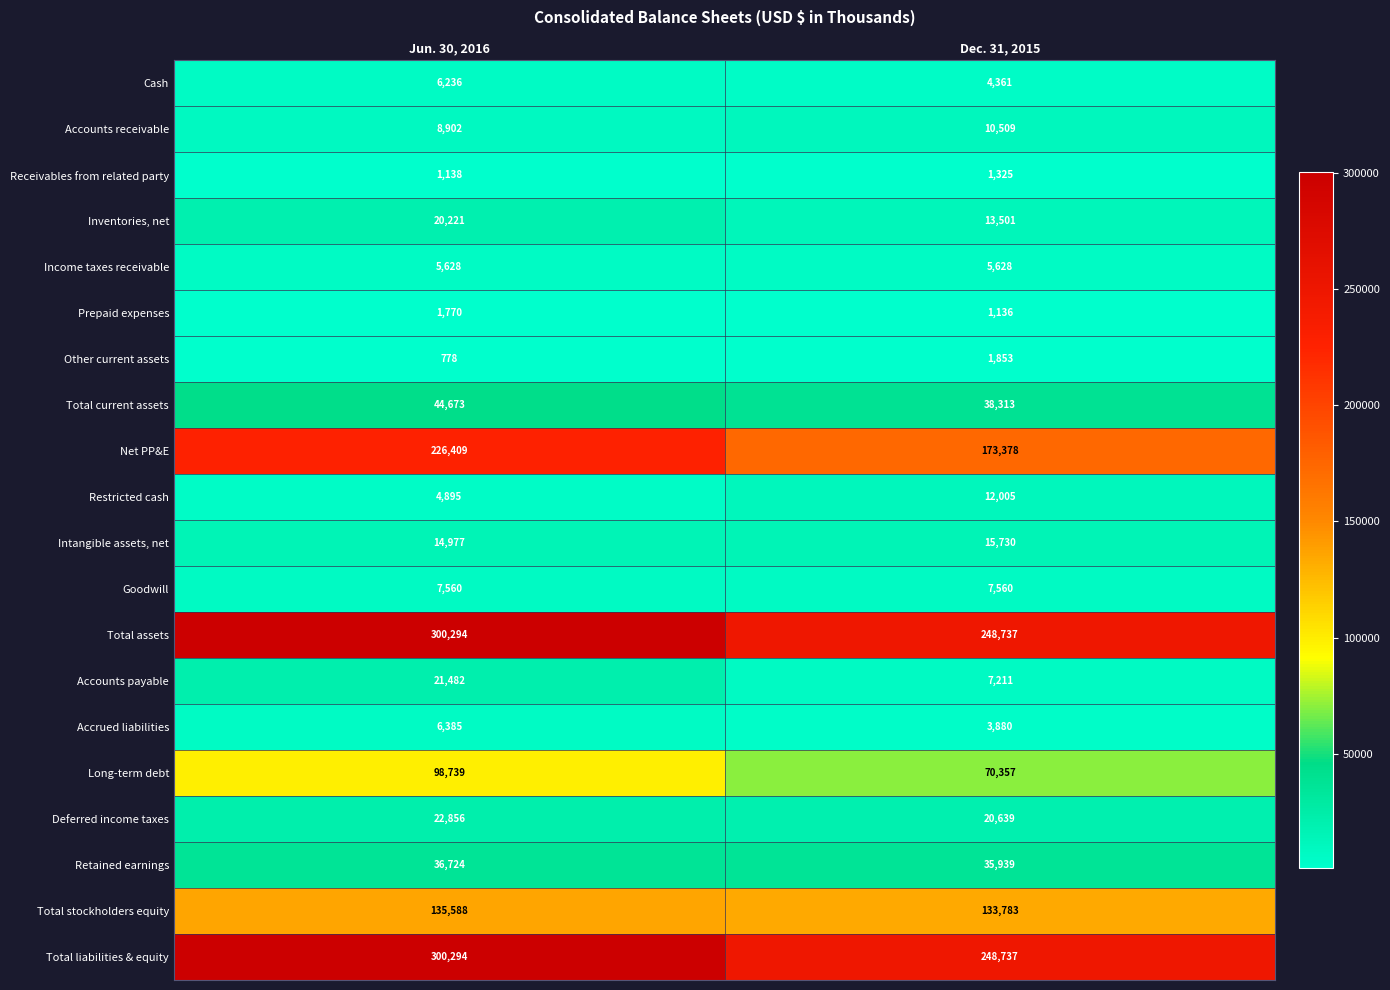

The value of Deferred income taxes at Jun. 30, 2016 is 7672. True or false?

False